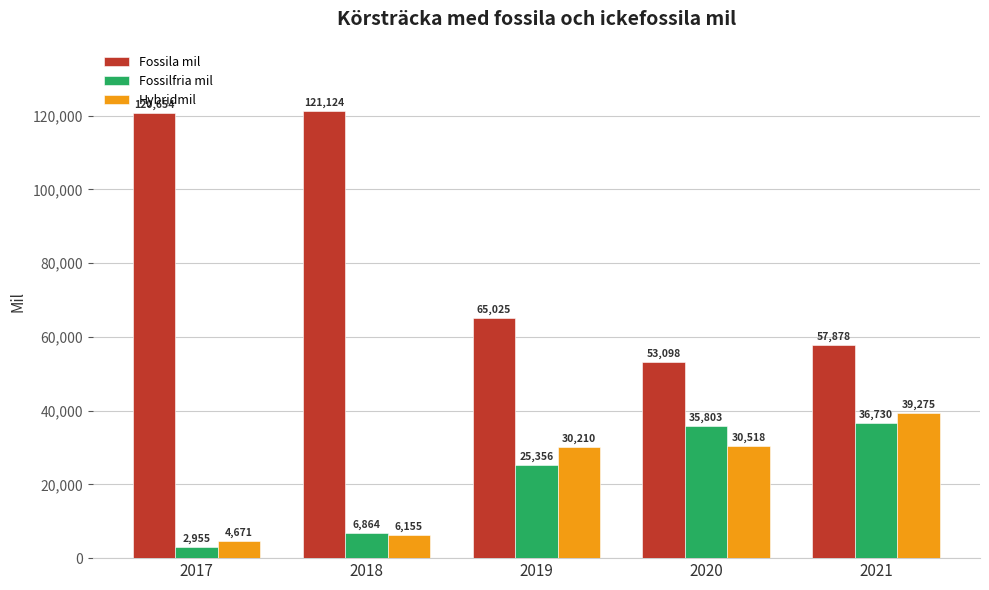

What are all the series names shown in the legend?

Fossila mil, Fossilfria mil, Hybridmil